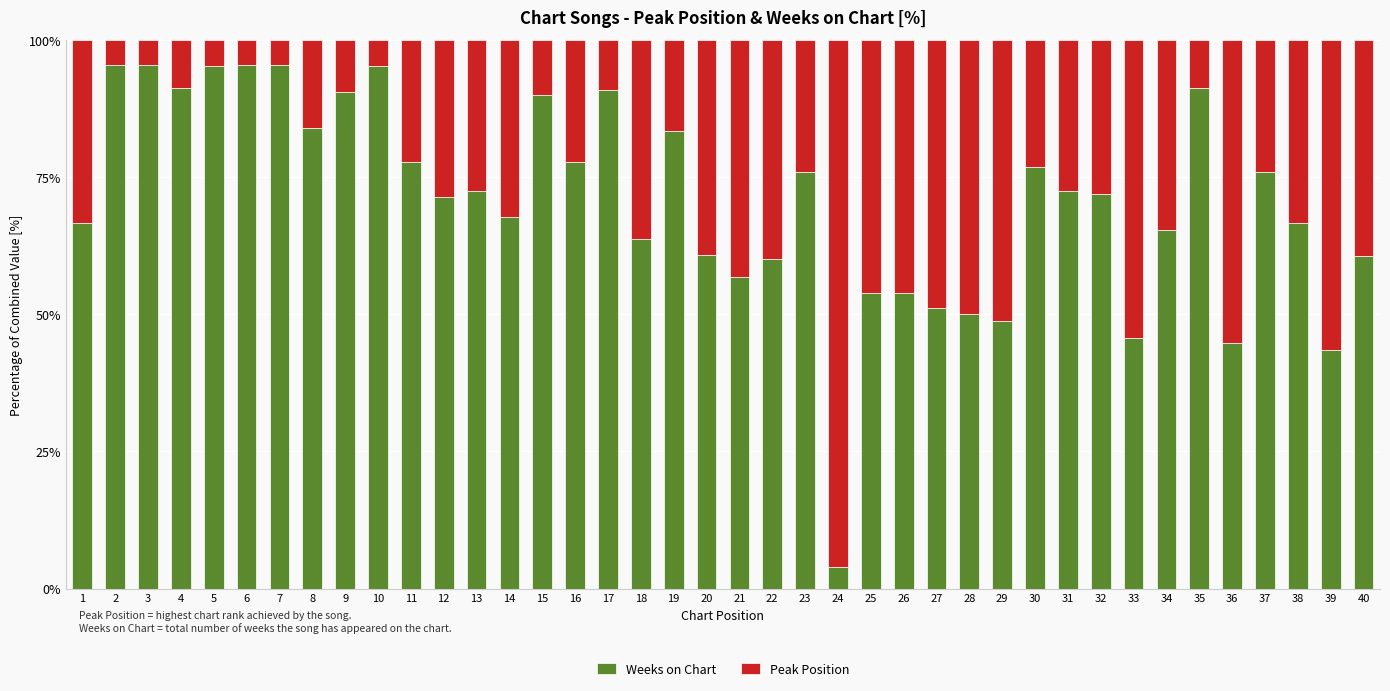

The Weeks on Chart series shows 72.4 at 31. True or false?

True